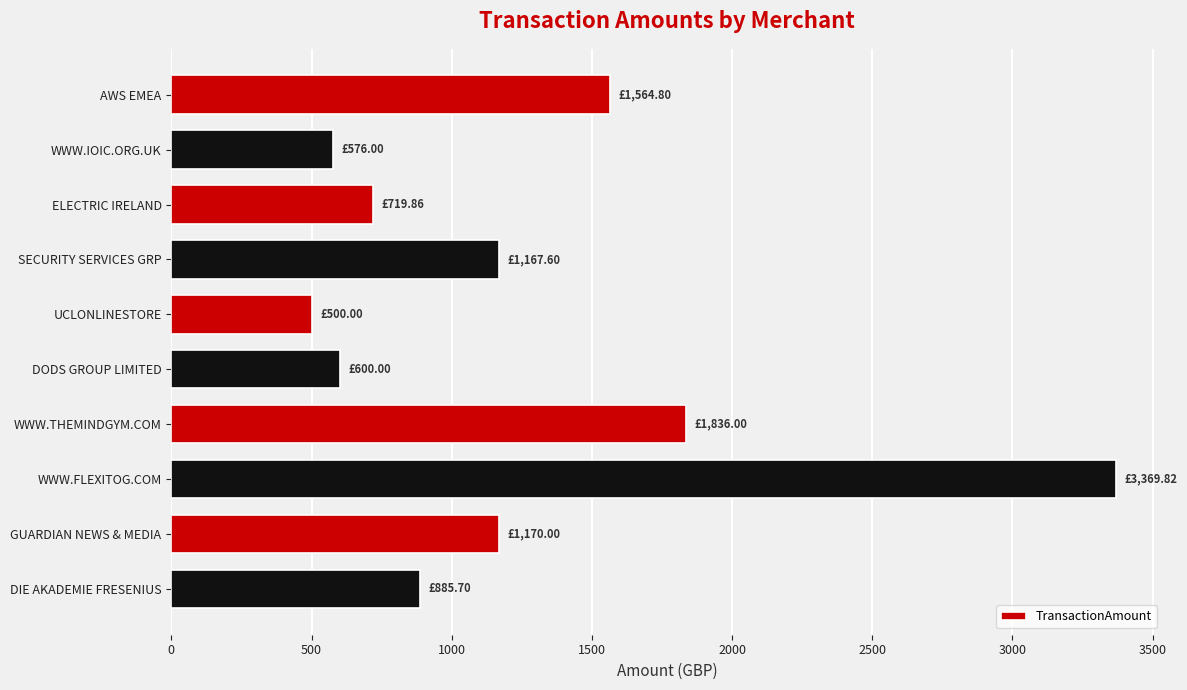

What is the label of the 10th bar from the top?

DIE AKADEMIE FRESENIUS